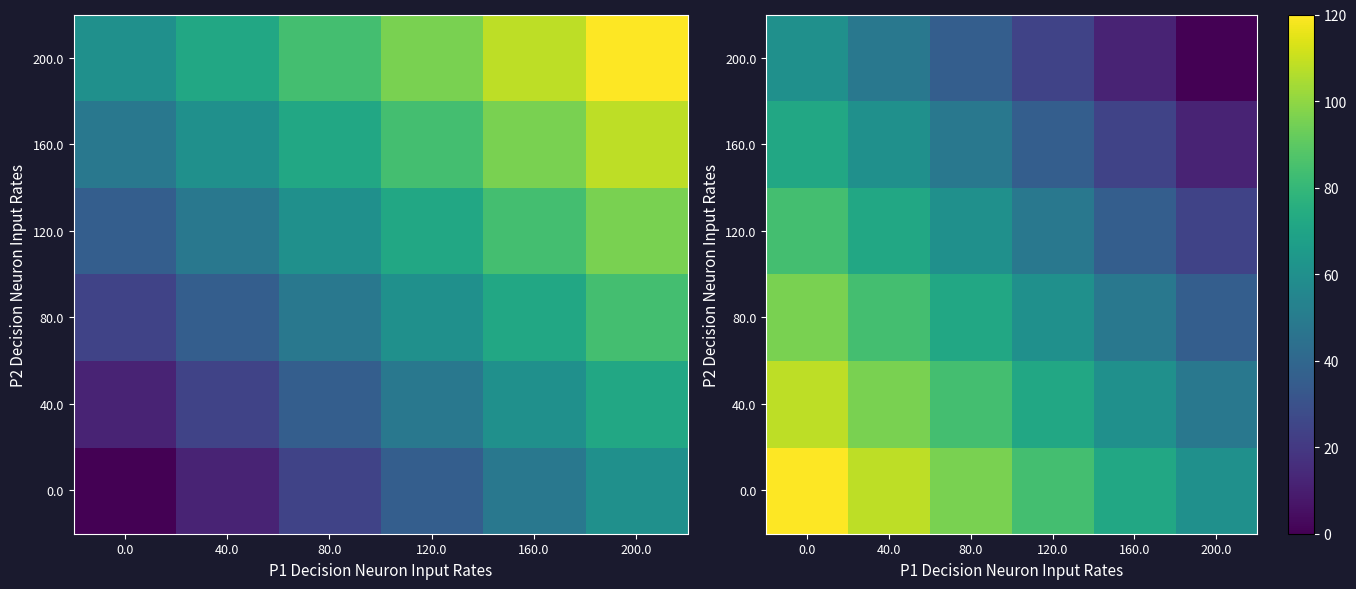

Is it true that 160.0 equals 60.0 at 40.0?

True